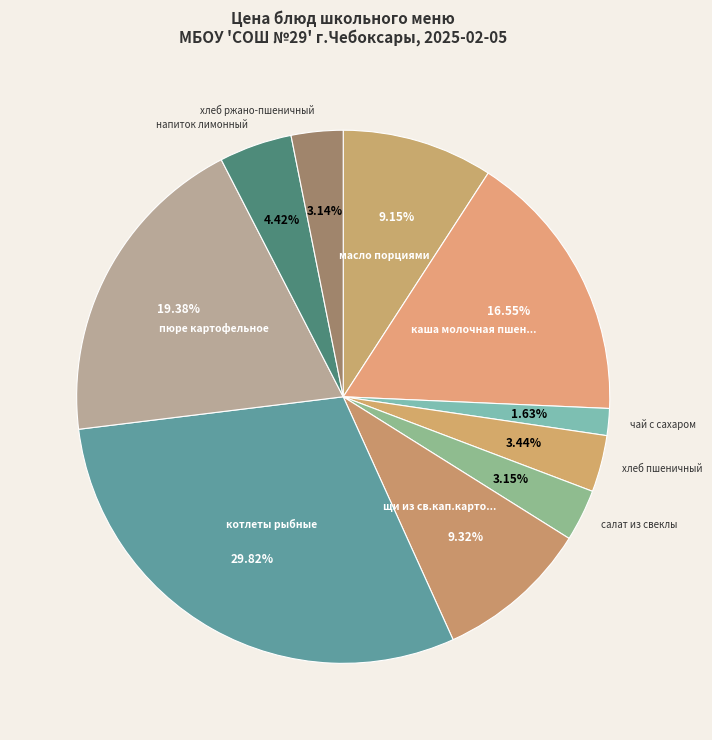

To the nearest percent, what is the average slice percentage?

10%